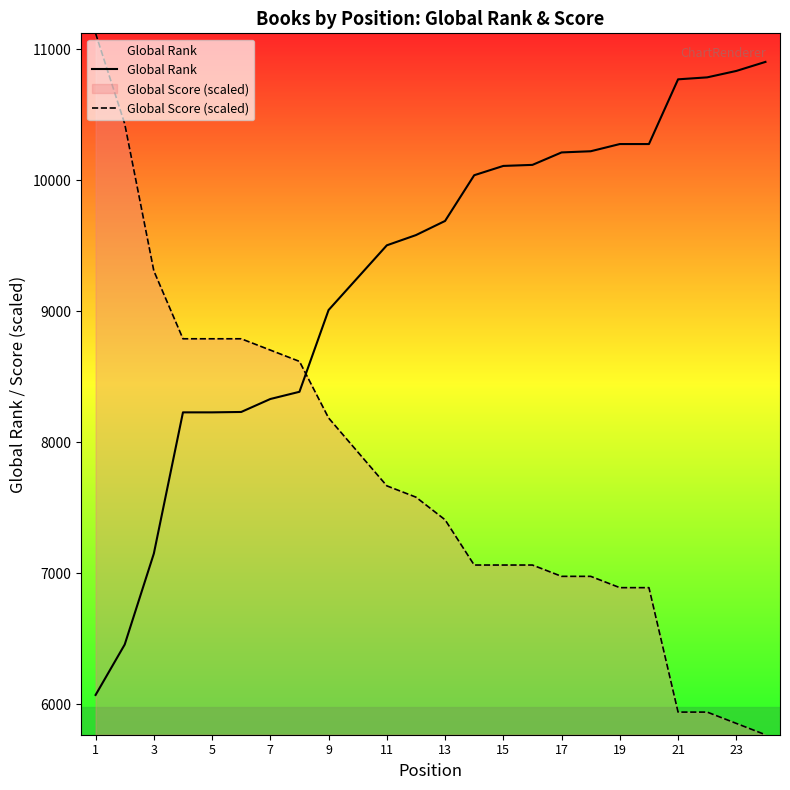

What is the difference between the highest and lowest values at 15?

3046.3